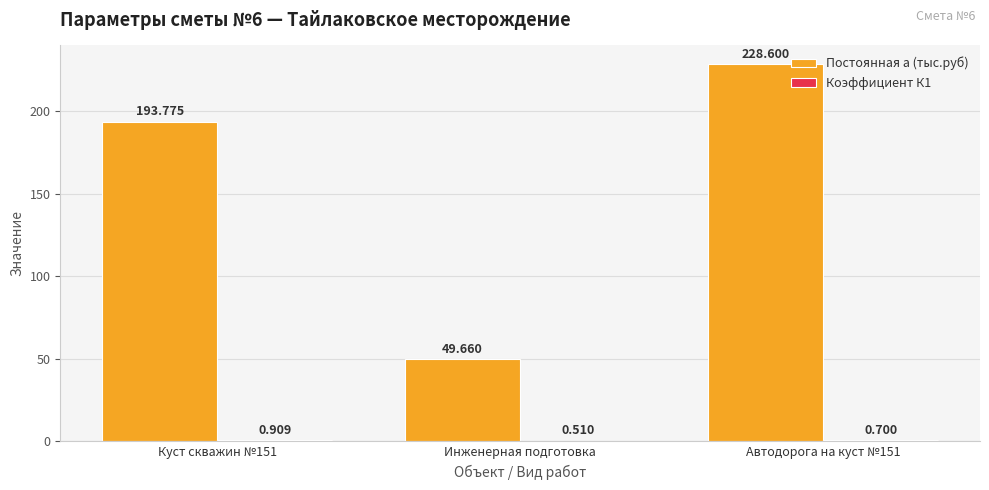

Which series changed the most between Куст скважин №151 and Инженерная подготовка?

Постоянная а (тыс.руб)